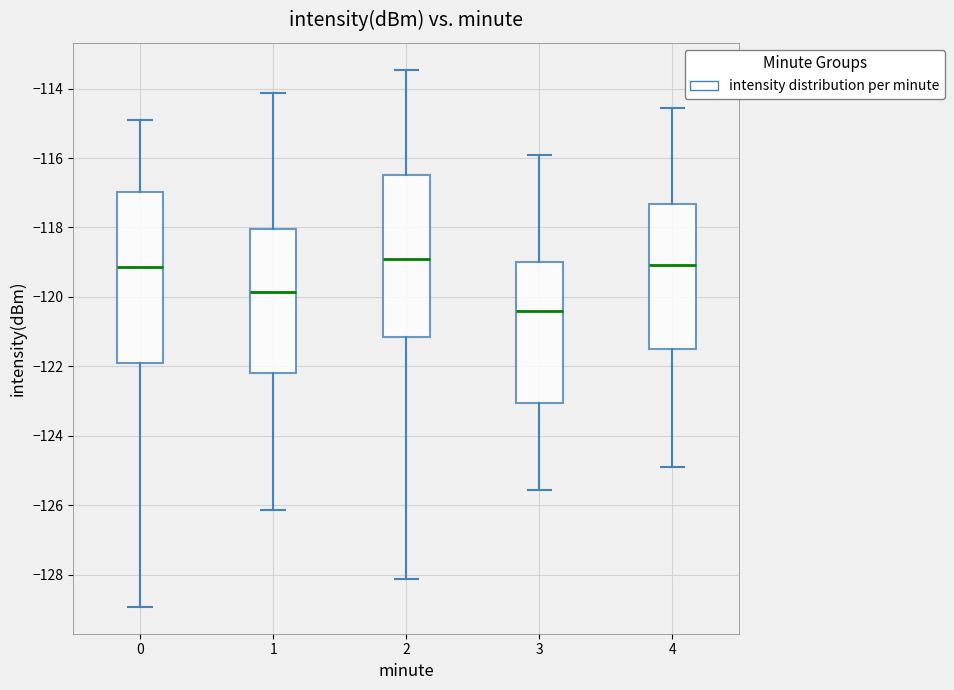

Where does the lower whisker of the box at x = 0 end on the y-axis? The values are not printed on the chart, so give them approximately, as read against the axis.

-129.0